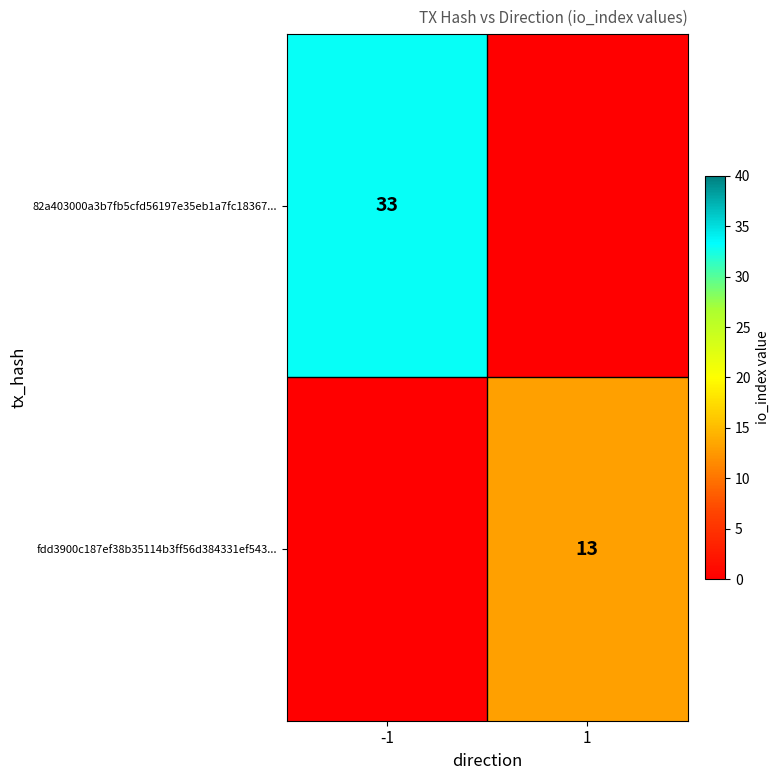

At how many categories does at least one series exceed 8?

2